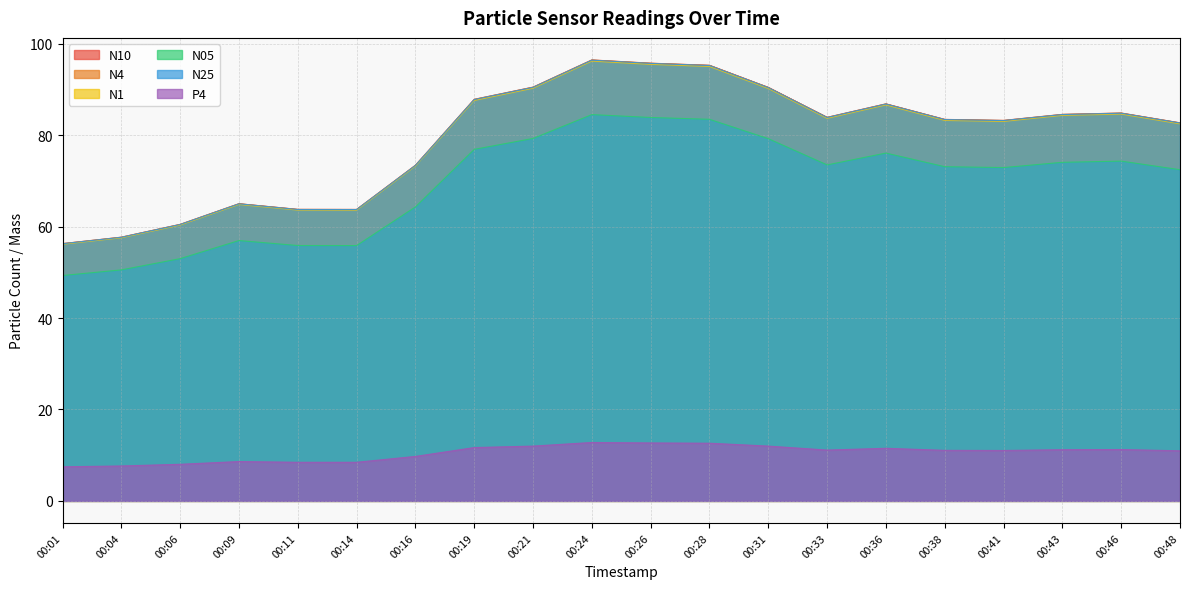

How many data points in N10 are less than 83?

8